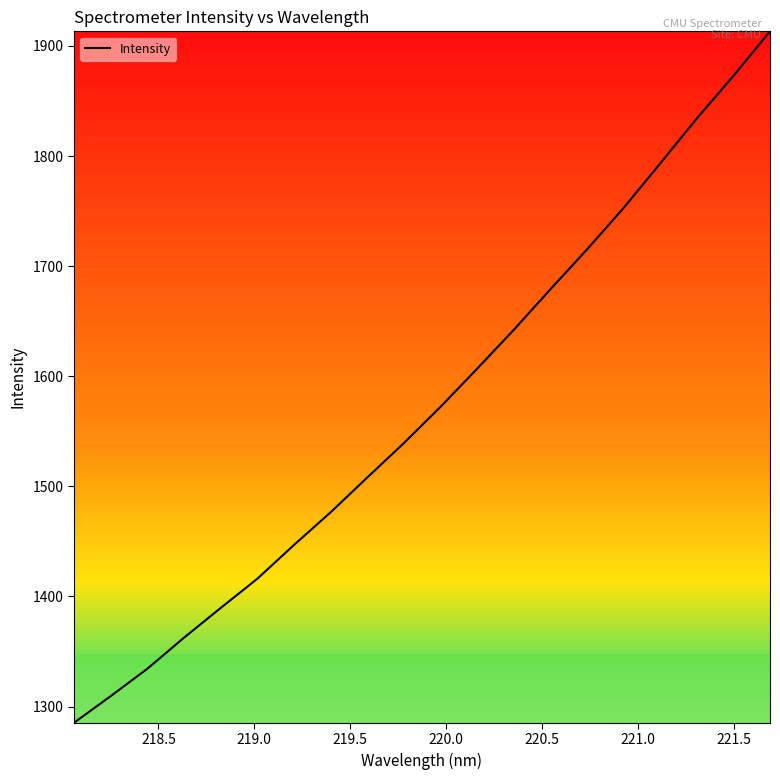

What is the minimum value shown in the chart?

1285.2